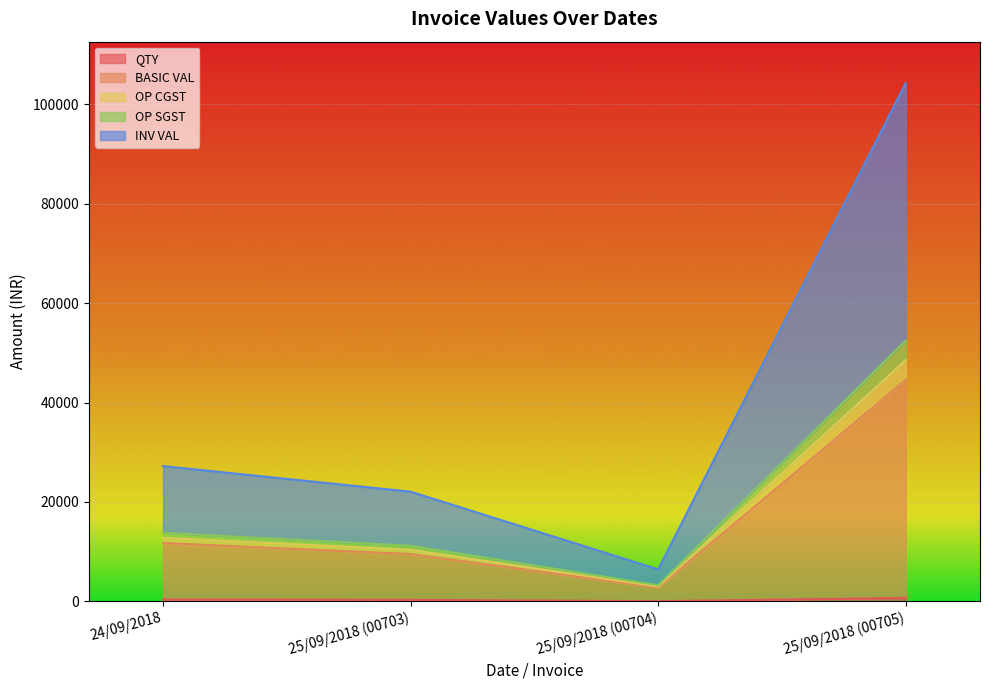

The OP SGST series shows 2732.8 at 24/09/2018. True or false?

False